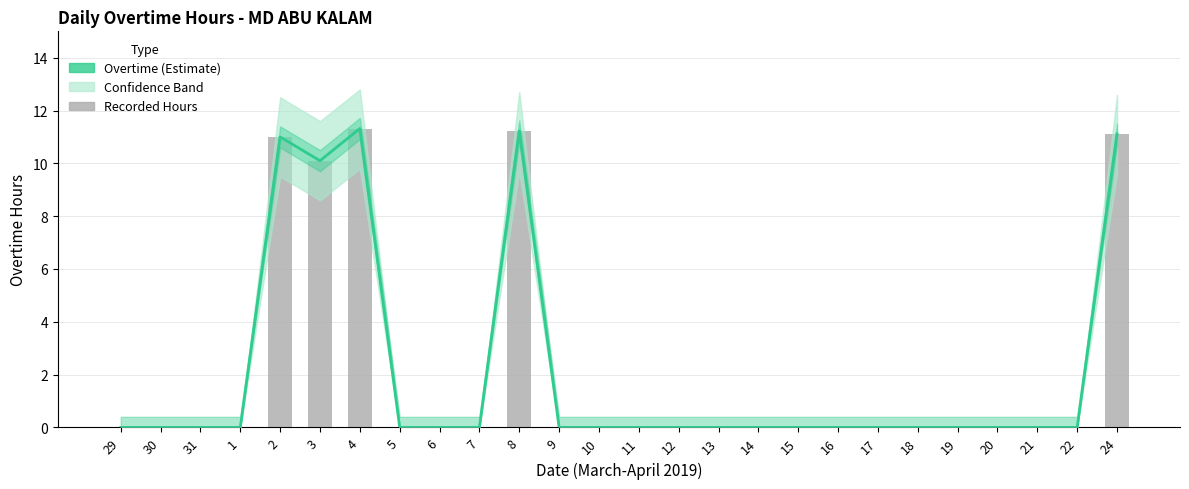

Rank the categories by value from highest to lowest.

4, 8, 24, 2, 3, 29, 30, 31, 1, 5, 6, 7, 9, 10, 11, 12, 13, 14, 15, 16, 17, 18, 19, 20, 21, 22